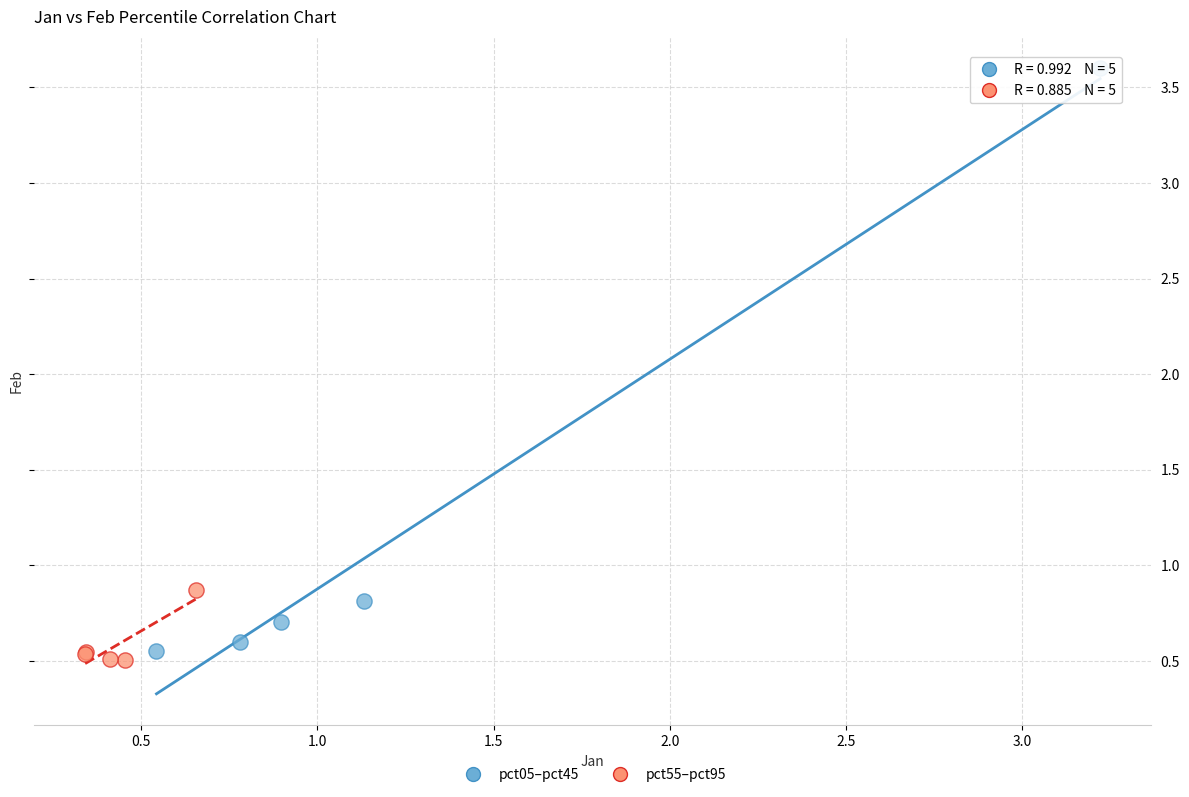

What are all the series names shown in the legend?

pct05–pct45, pct55–pct95